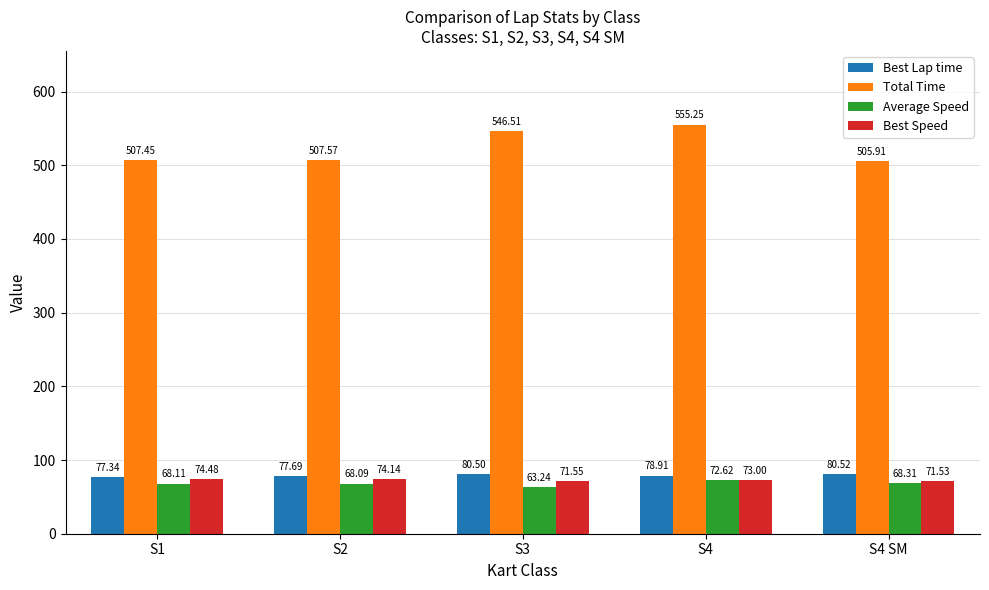

What is the difference between the Total Time values at S2 and S3?

38.9